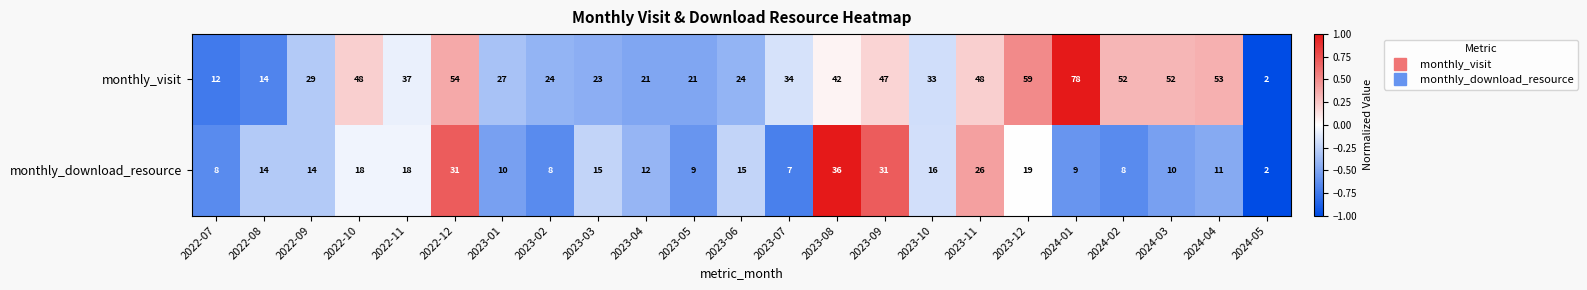

List the series in order of their overall mean, highest first.

monthly_visit, monthly_download_resource